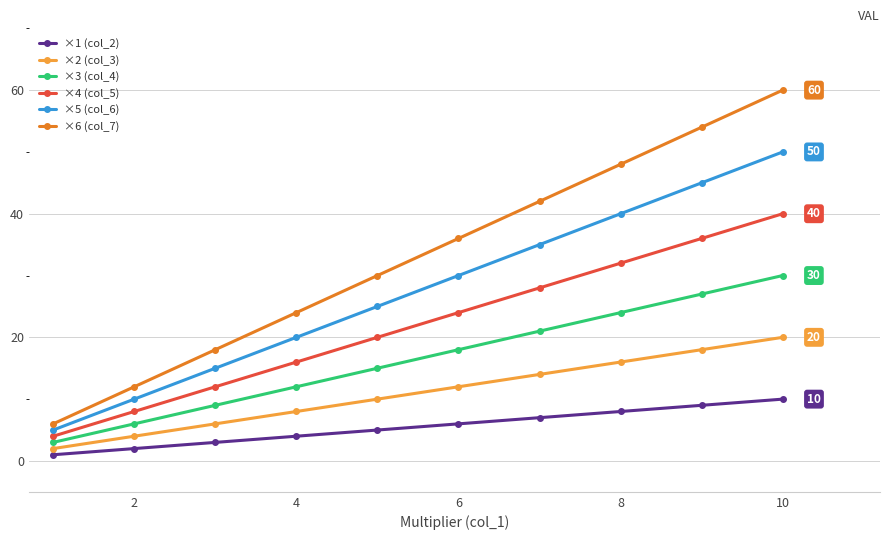

True or false: ×2 (col_3) has more than 2 points higher than both neighbors.

False